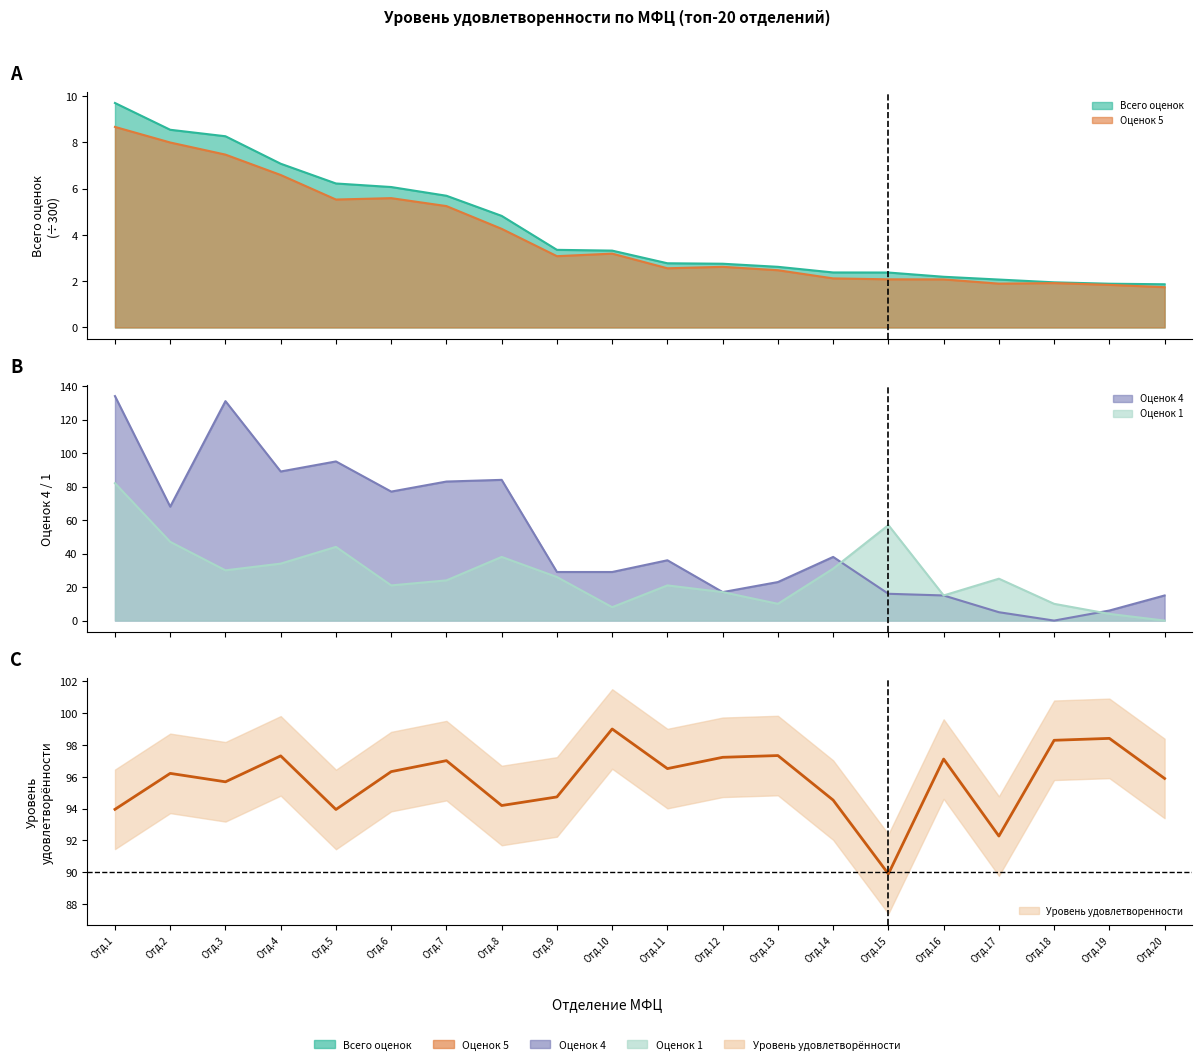

What value does the Оценок 4 series have at Отд.7?

83.0